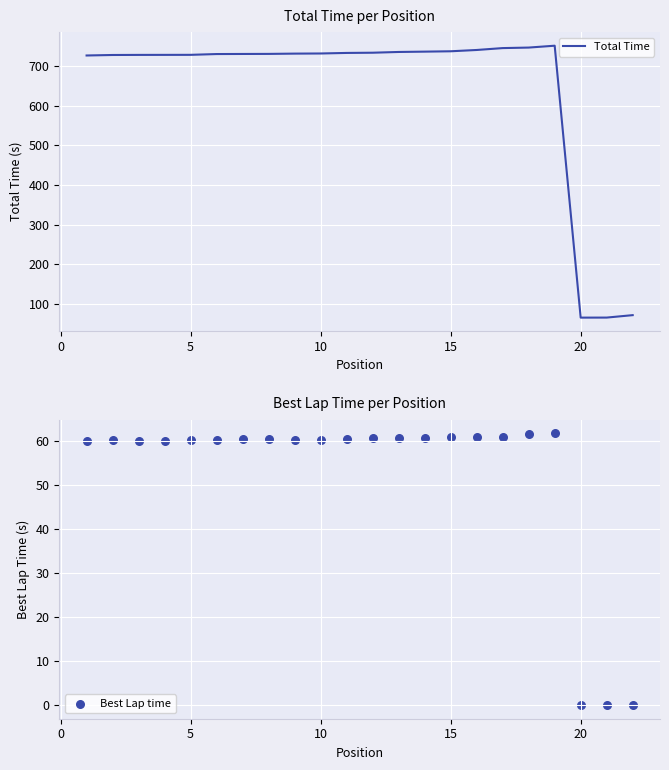

Which series contains the lowest Y value?

Best Lap time